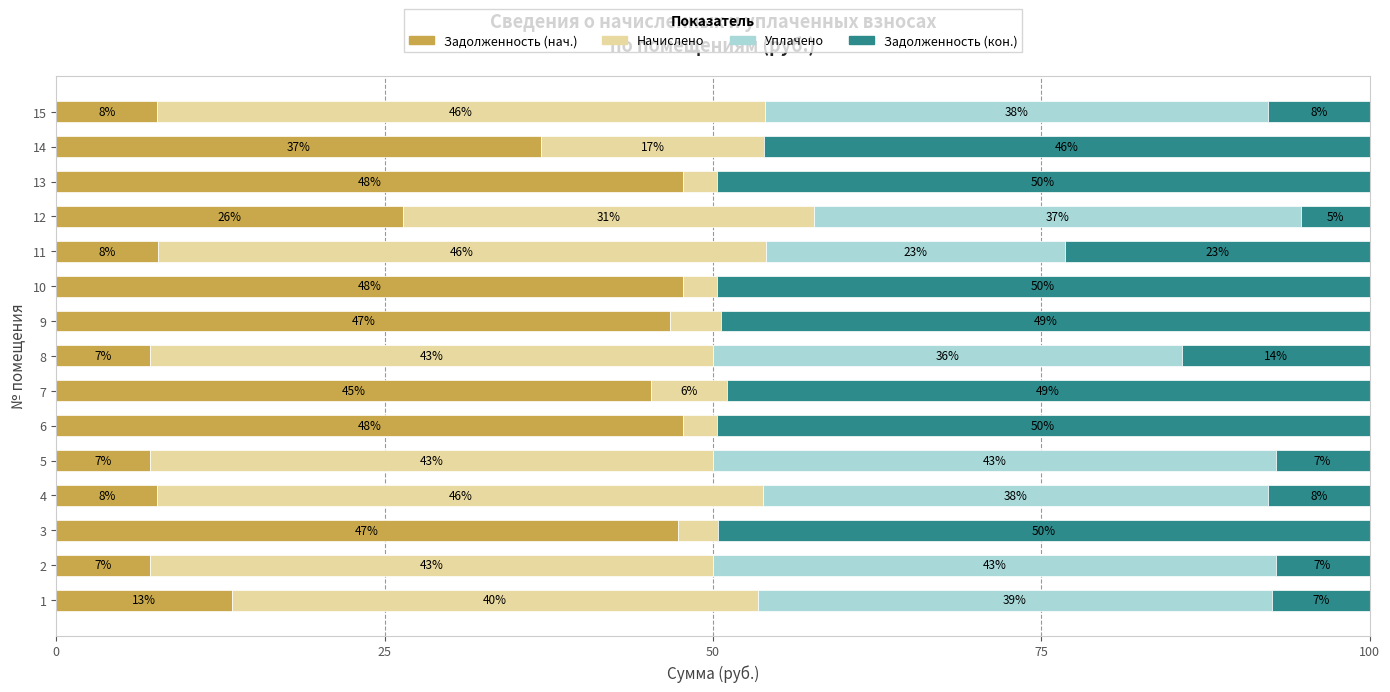

What are all the series names shown in the legend?

Задолженность (нач.), Начислено, Уплачено, Задолженность (кон.)